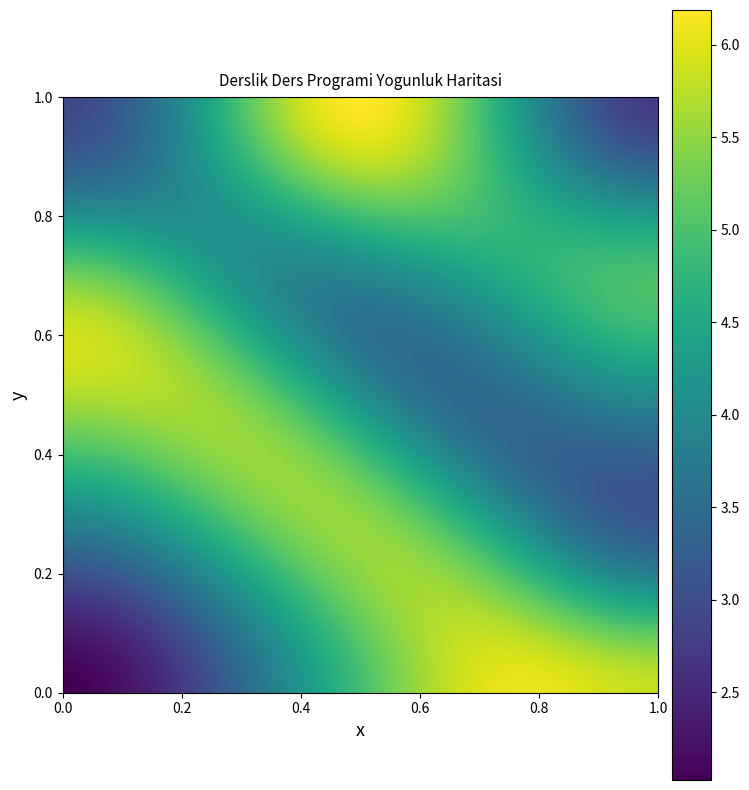

The Salı-2 series shows 5 at 1. True or false?

False